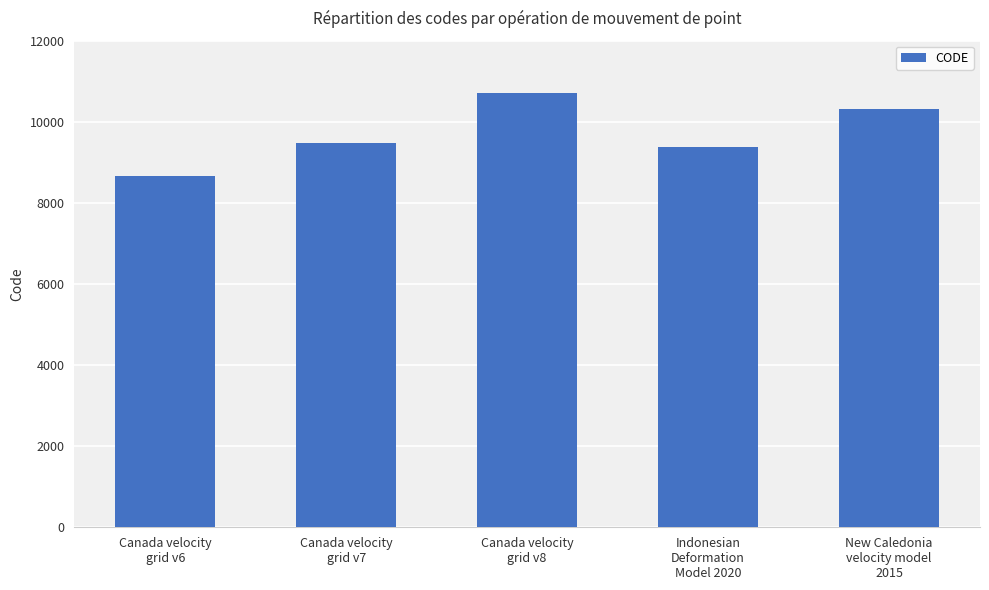

The chart shows a value of 5355 at Canada velocity
grid v8. True or false?

False